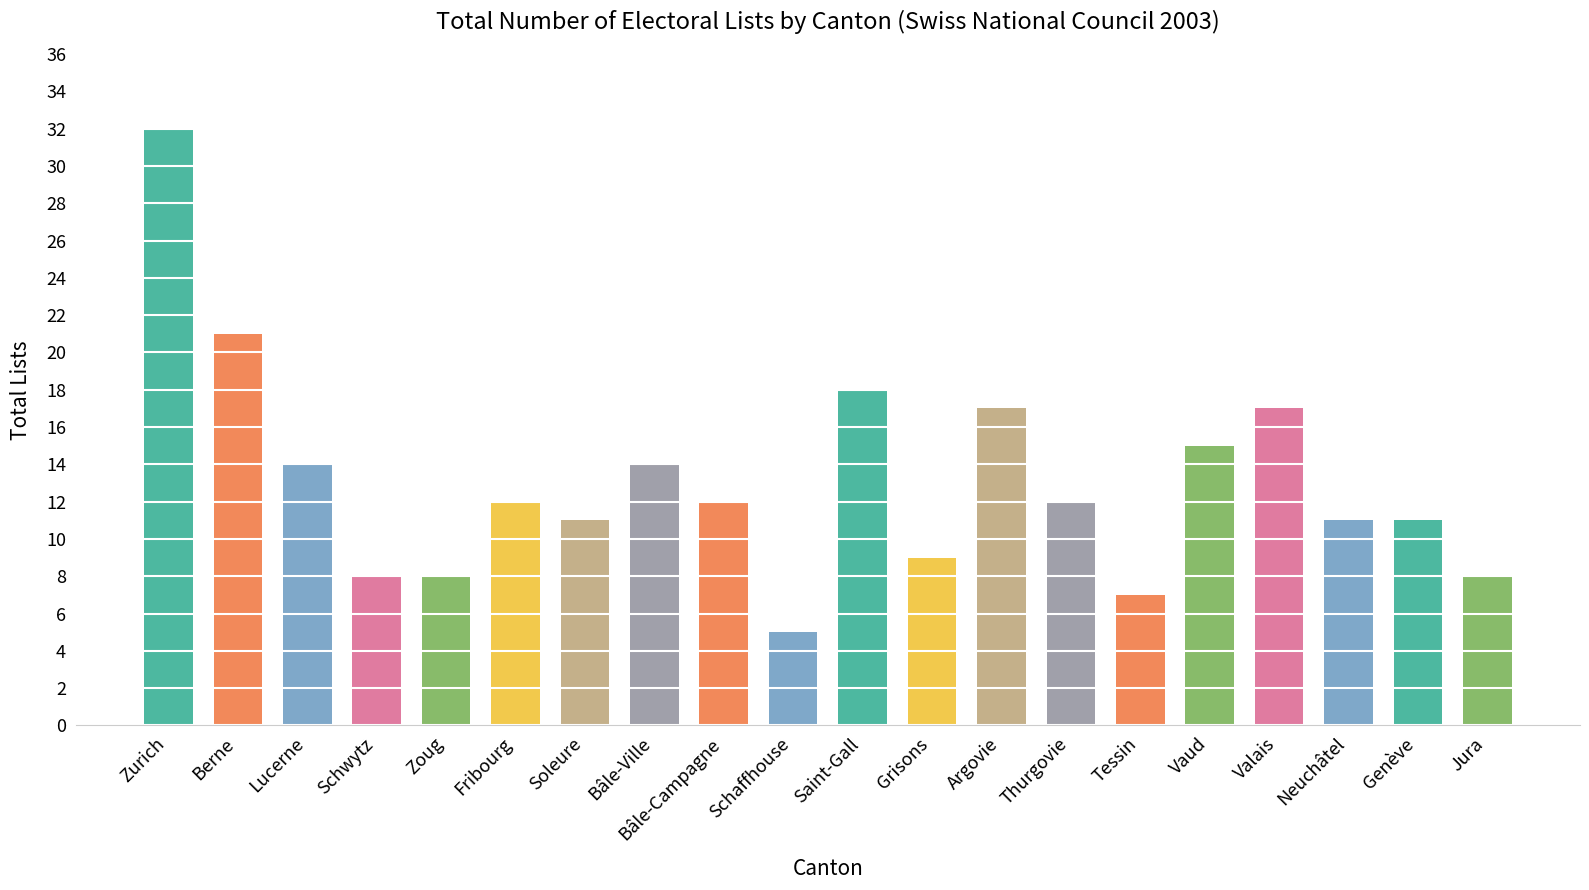

Approximately how many times larger is the value at Vaud compared to Argovie?

0.9